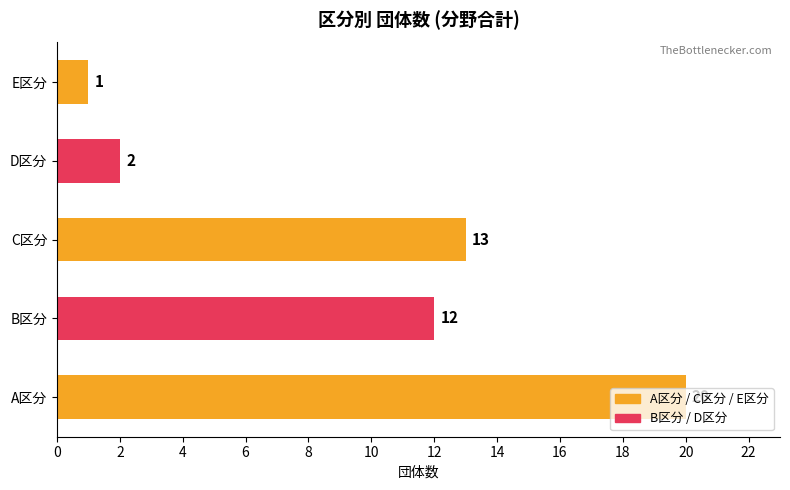

Count the number of data series in this chart.

1